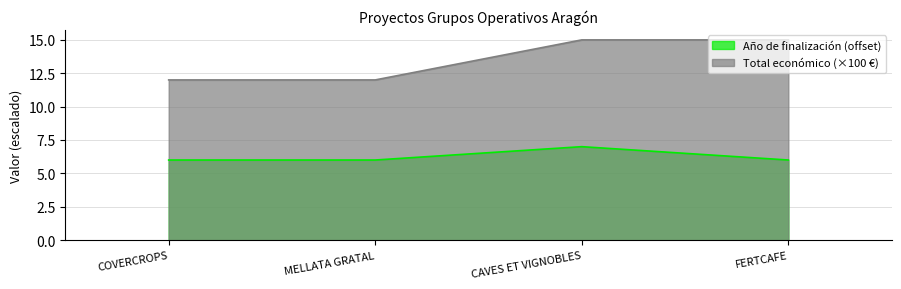

Count the Total económico values in the range 12 to 15.

4